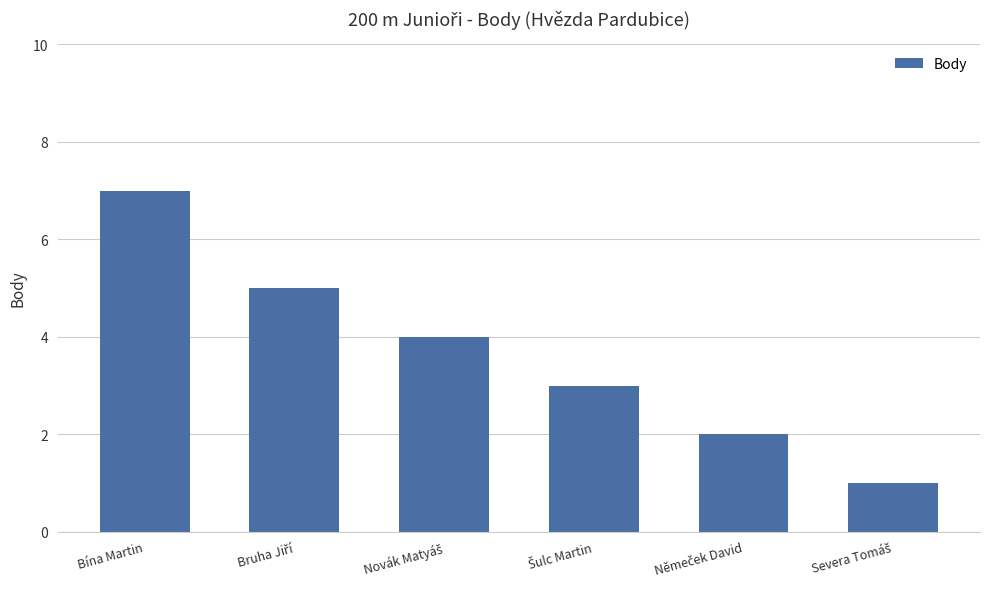

What is the minimum value shown in the chart?

1